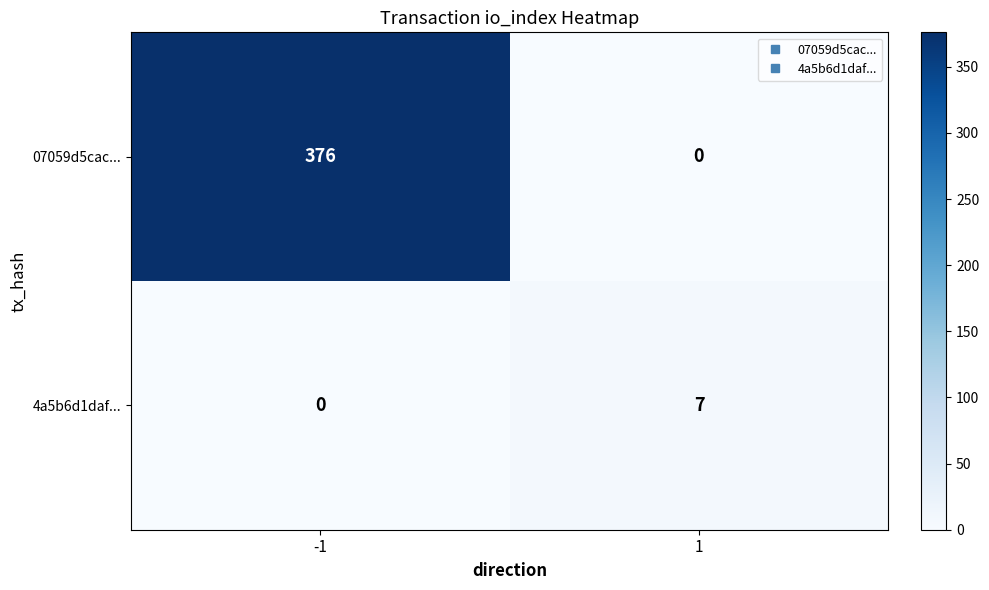

Rank the series by their average value, from lowest to highest.

4a5b6d1daf..., 07059d5cac...